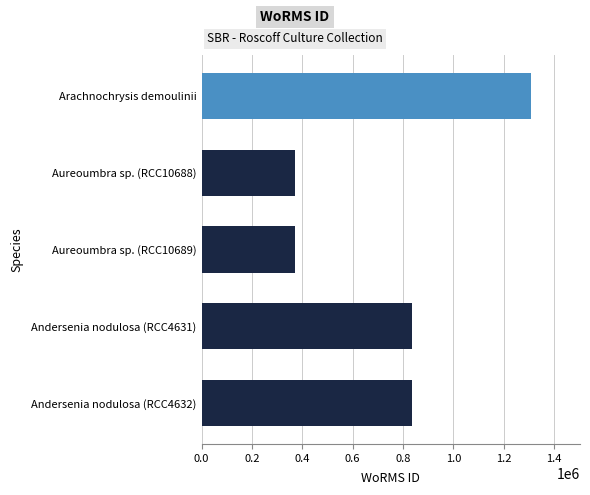

What is the sum of the values at Andersenia nodulosa (RCC4632) and Aureoumbra sp. (RCC10688)?

1206295